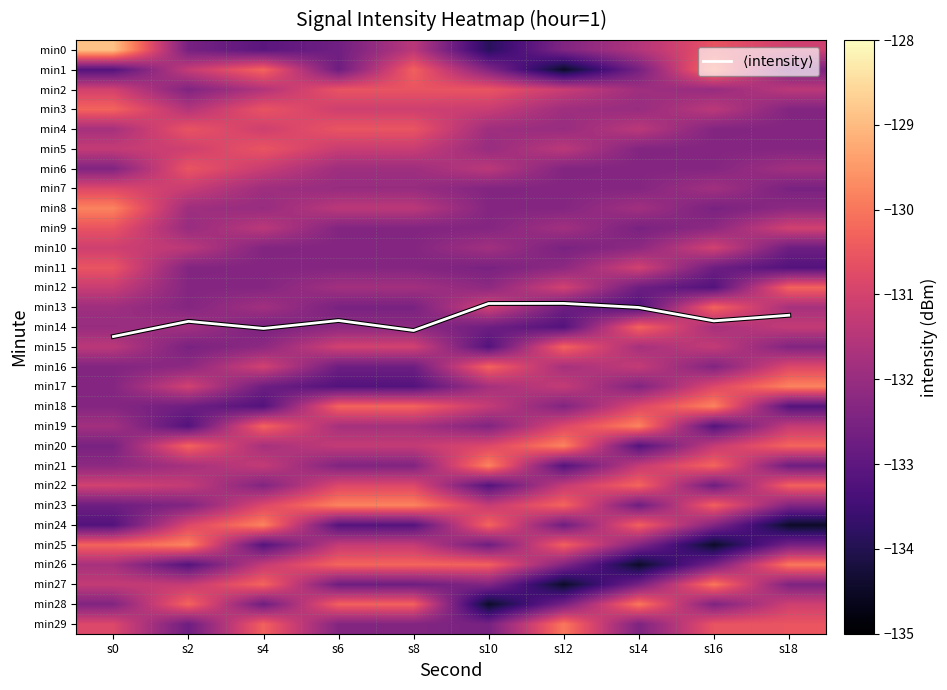

Which label corresponds to the smallest value in the chart?

s12